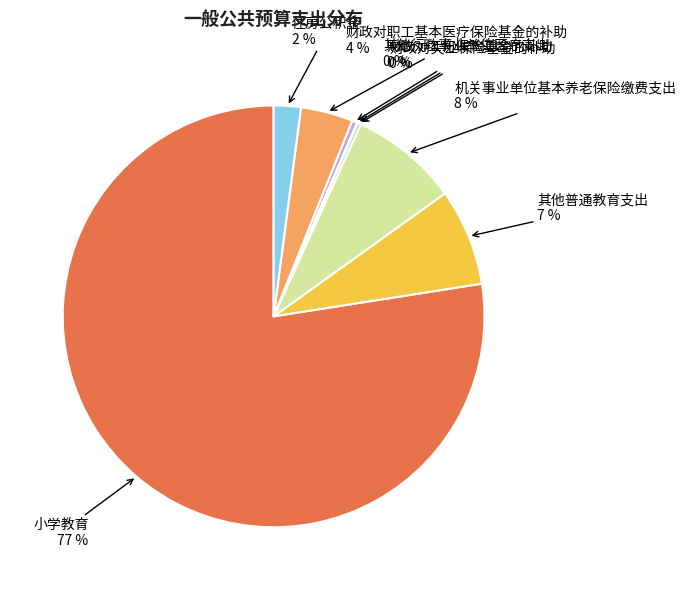

How many segments does this pie chart have?

8